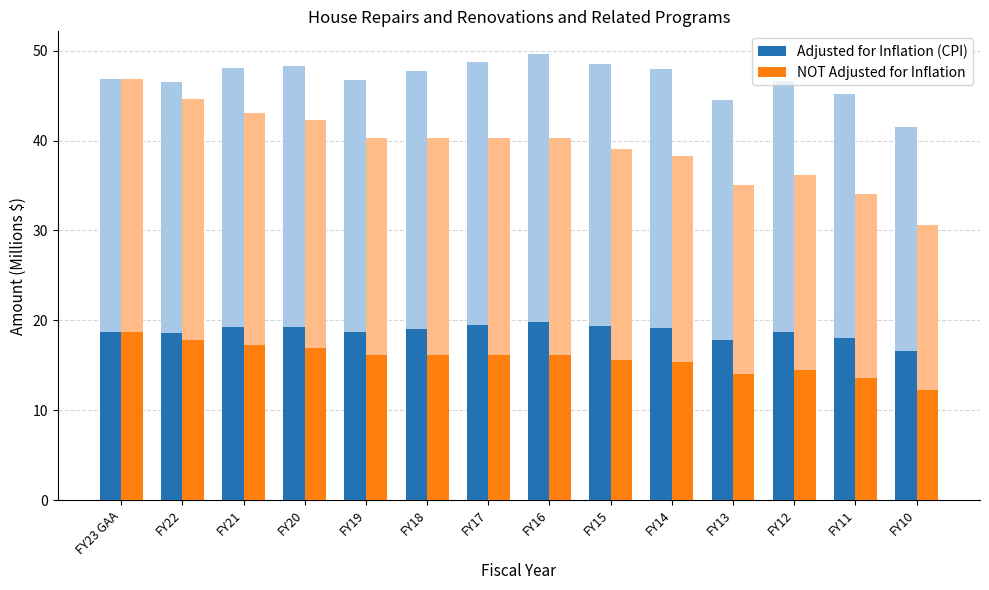

Does the chart contain any negative values?

No